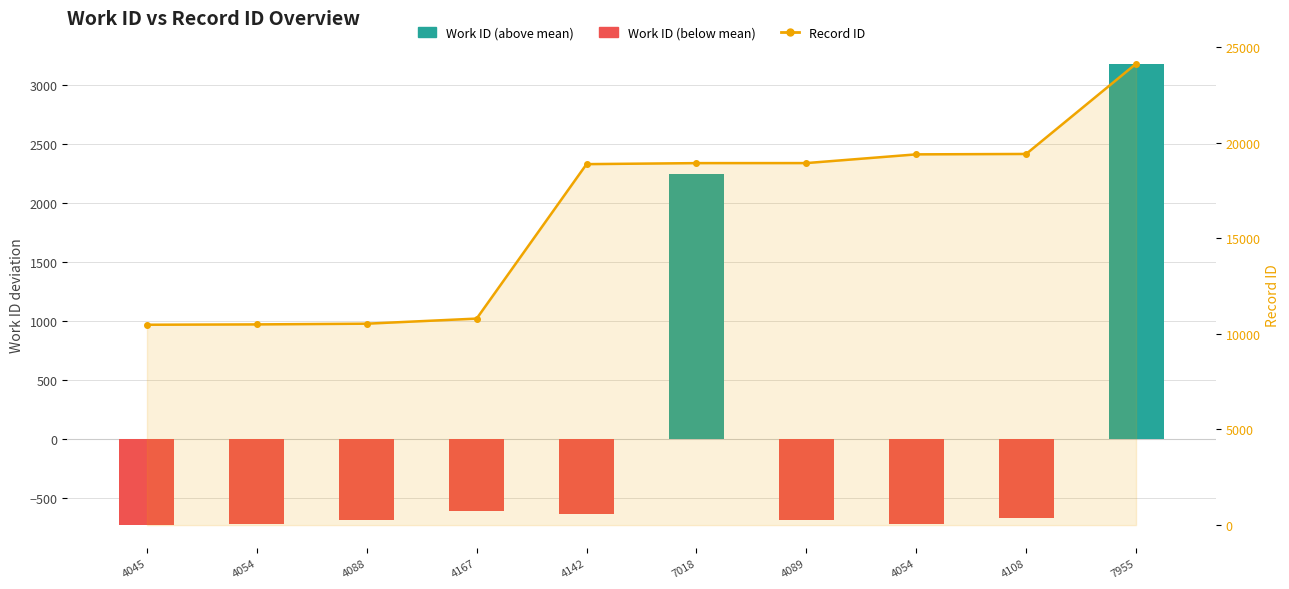

Reading right to left, what are all the values shown in this chart?

Work ID (deviation from mean): 7955=3183	4108=-664	4054=-718	4089=-683	7018=2246	4142=-630	4167=-605	4088=-684	4054=-718	4045=-727
Record ID: 7955=24127	4108=19409	4054=19388	4089=18932	7018=18930	4142=18877	4167=10800	4088=10533	4054=10496	4045=10478